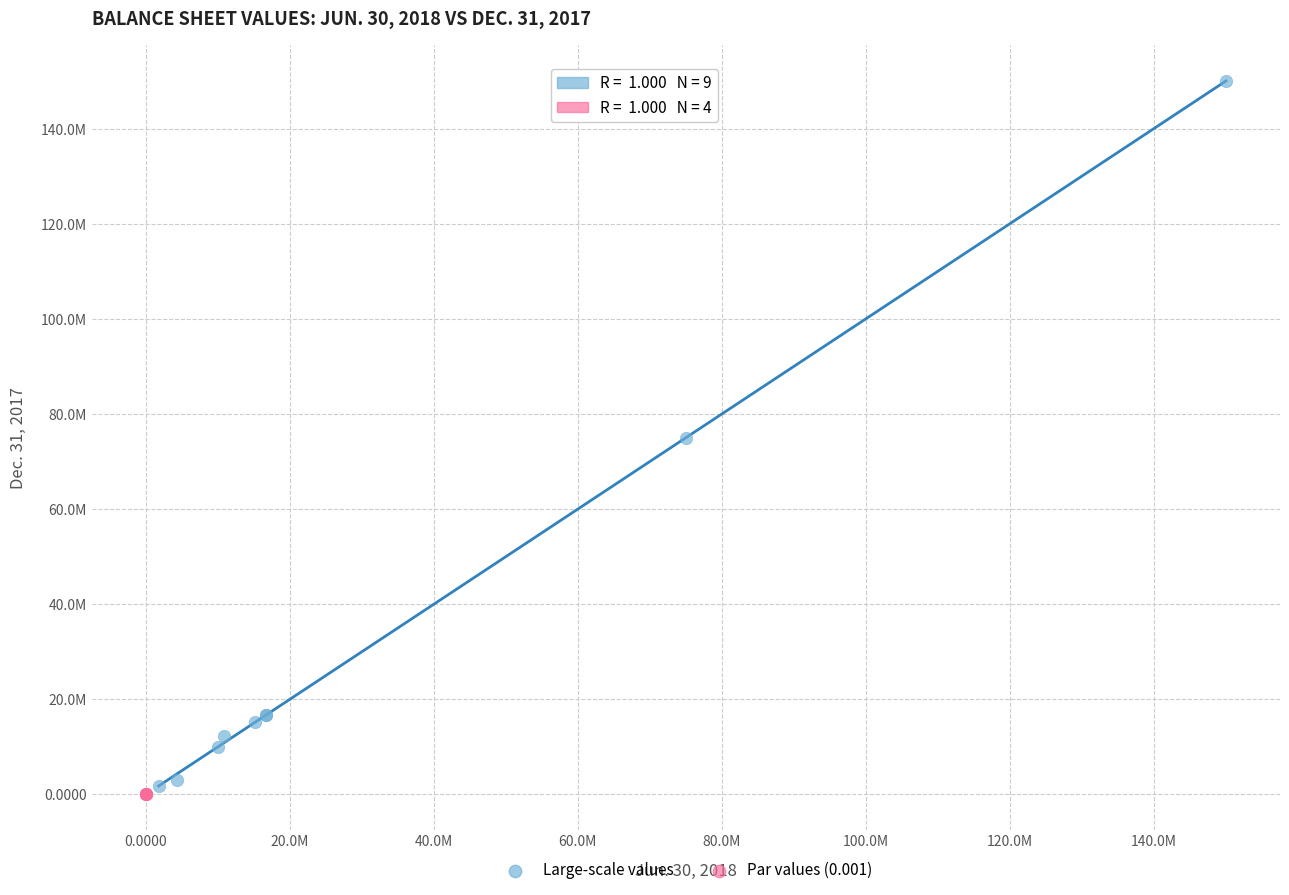

Which series reaches the minimum Y coordinate?

Par values (0.001)